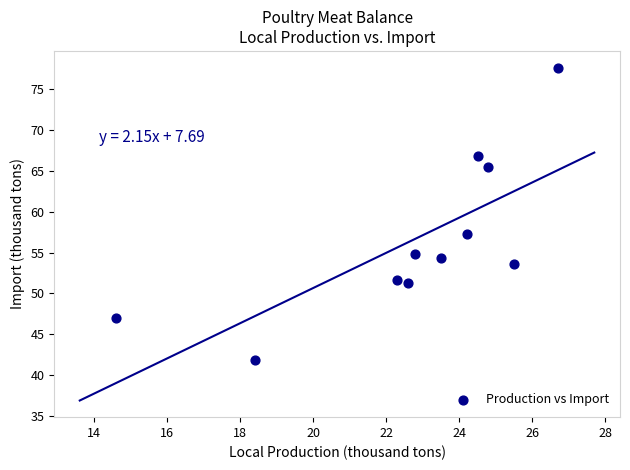

What Y value in the scatter plot is closest to 59?

57.3